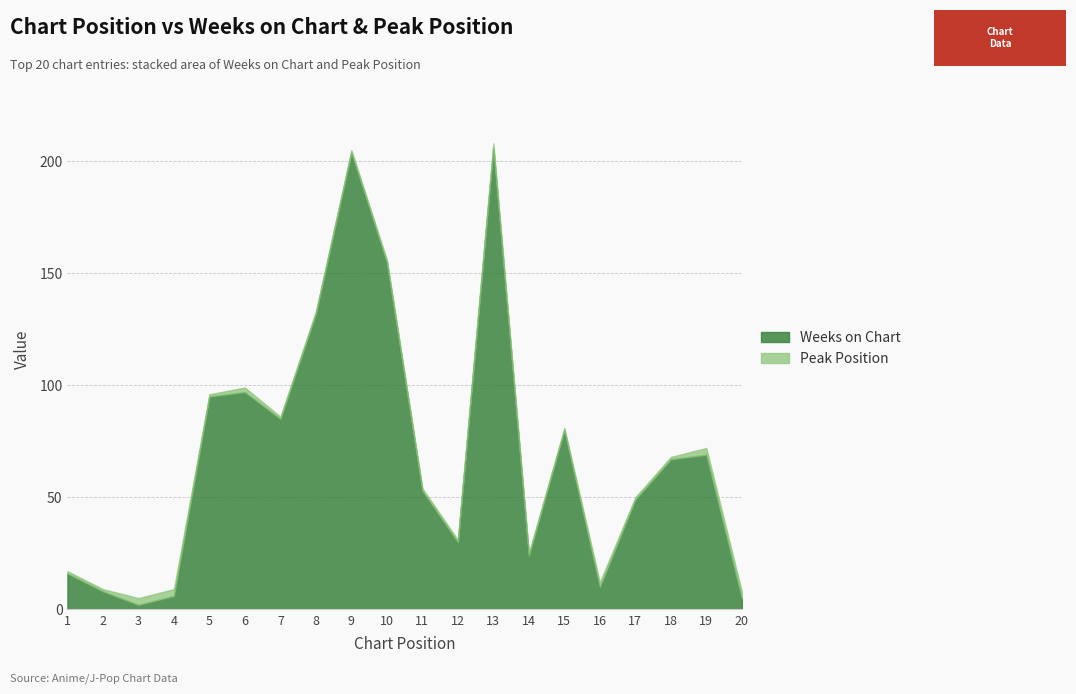

List the labels in order of value, largest first.

13, 9, 10, 8, 6, 5, 7, 15, 19, 18, 11, 17, 12, 14, 1, 16, 2, 4, 20, 3